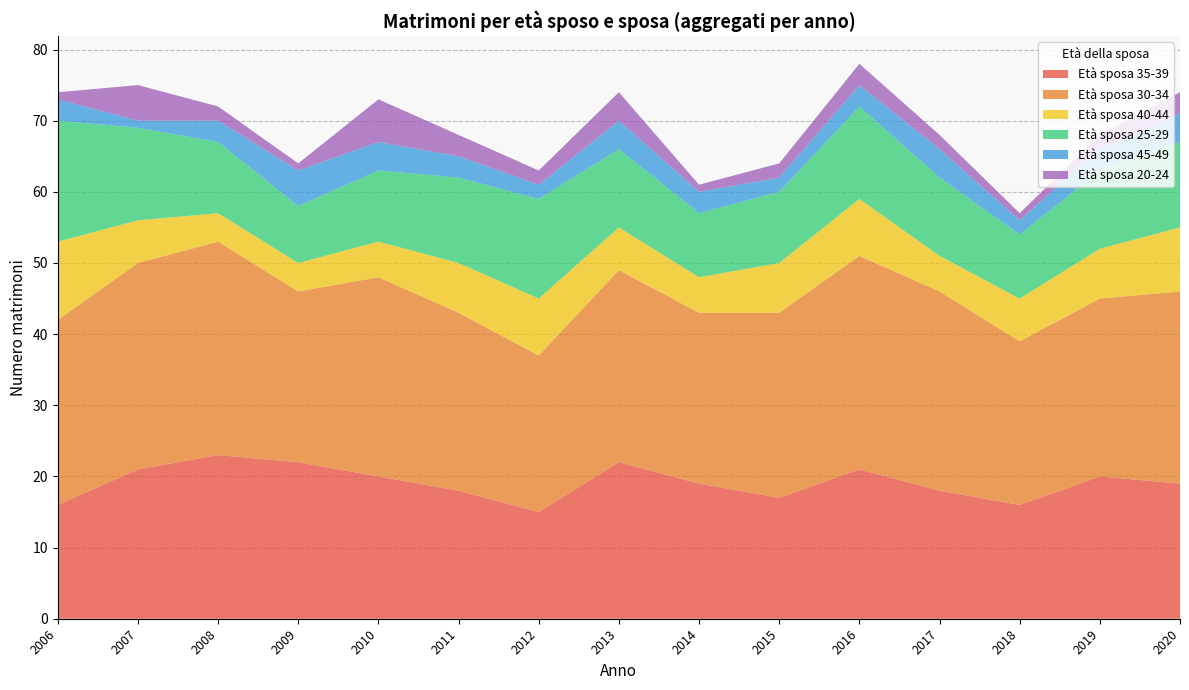

Reading right to left, transcribe all the data shown in this chart.

Età sposa 35-39: 2020=19	2019=20	2018=16	2017=18	2016=21	2015=17	2014=19	2013=22	2012=15	2011=18	2010=20	2009=22	2008=23	2007=21	2006=16
Età sposa 30-34: 2020=27	2019=25	2018=23	2017=28	2016=30	2015=26	2014=24	2013=27	2012=22	2011=25	2010=28	2009=24	2008=30	2007=29	2006=26
Età sposa 40-44: 2020=9	2019=7	2018=6	2017=5	2016=8	2015=7	2014=5	2013=6	2012=8	2011=7	2010=5	2009=4	2008=4	2007=6	2006=11
Età sposa 25-29: 2020=12	2019=11	2018=9	2017=11	2016=13	2015=10	2014=9	2013=11	2012=14	2011=12	2010=10	2009=8	2008=10	2007=13	2006=17
Età sposa 45-49: 2020=4	2019=3	2018=2	2017=4	2016=3	2015=2	2014=3	2013=4	2012=2	2011=3	2010=4	2009=5	2008=3	2007=1	2006=3
Età sposa 20-24: 2020=3	2019=2	2018=1	2017=2	2016=3	2015=2	2014=1	2013=4	2012=2	2011=3	2010=6	2009=1	2008=2	2007=5	2006=1